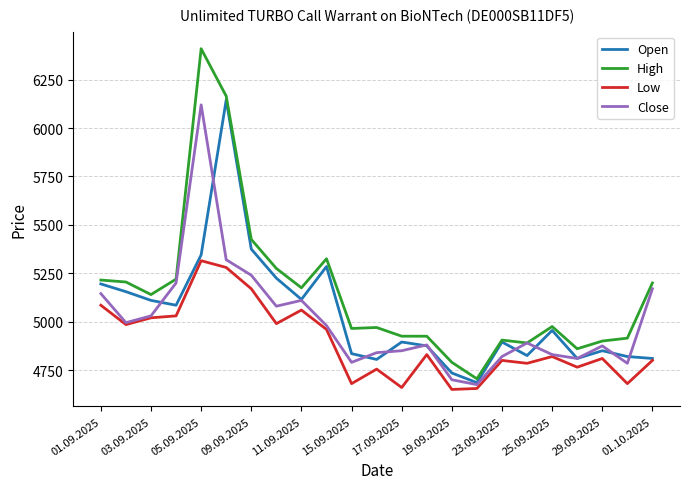

What is the greatest value displayed?

6410